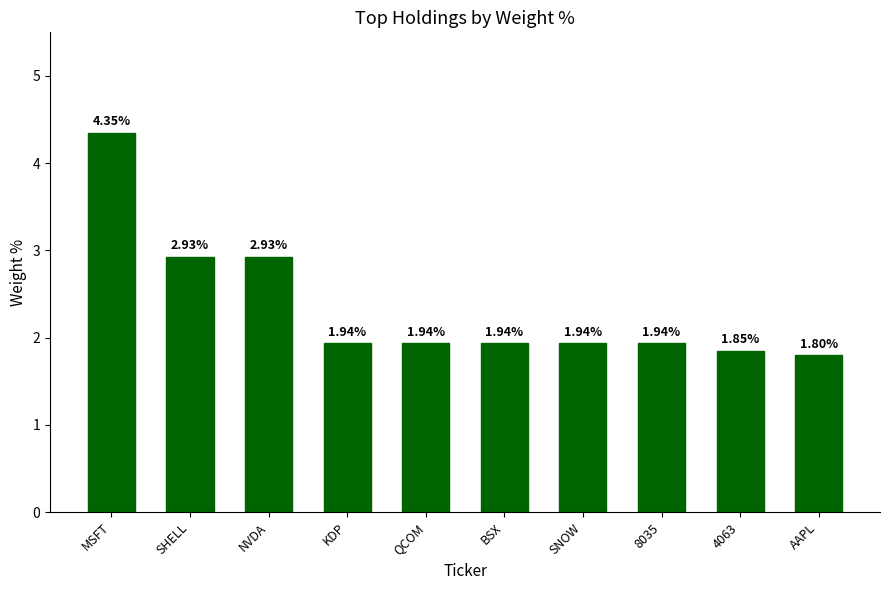

What is the change in value from KDP to 4063?

-0.1